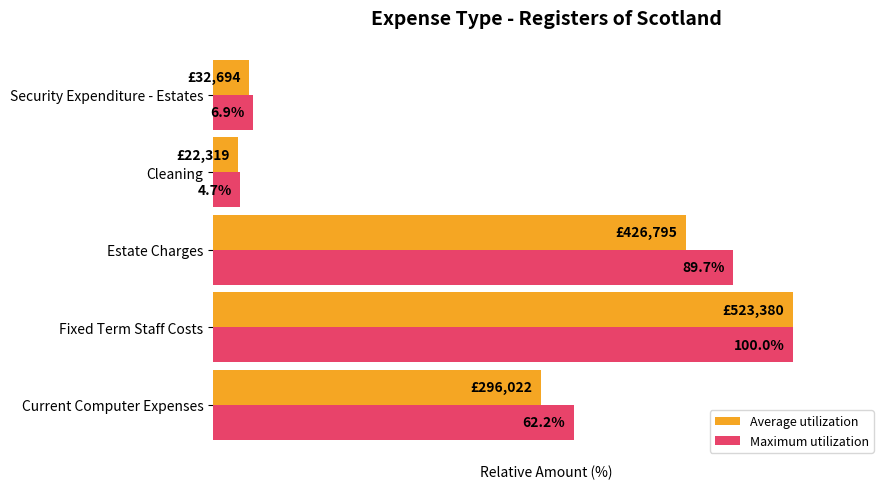

Rank the series by their average value, from highest to lowest.

Maximum utilization, Average utilization